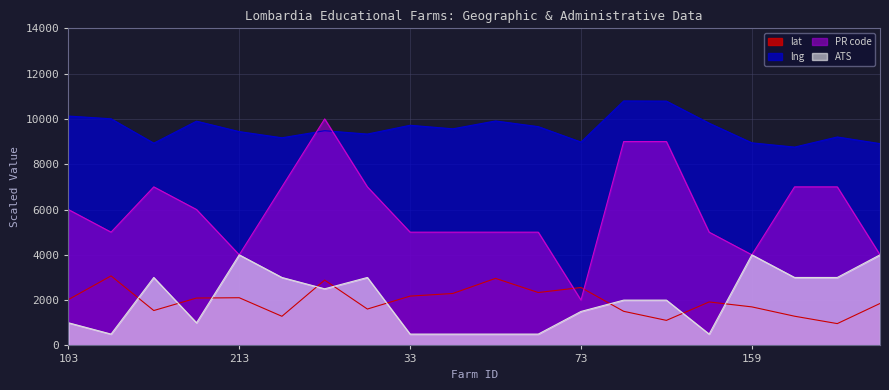

How many categories are shown in the chart?

20